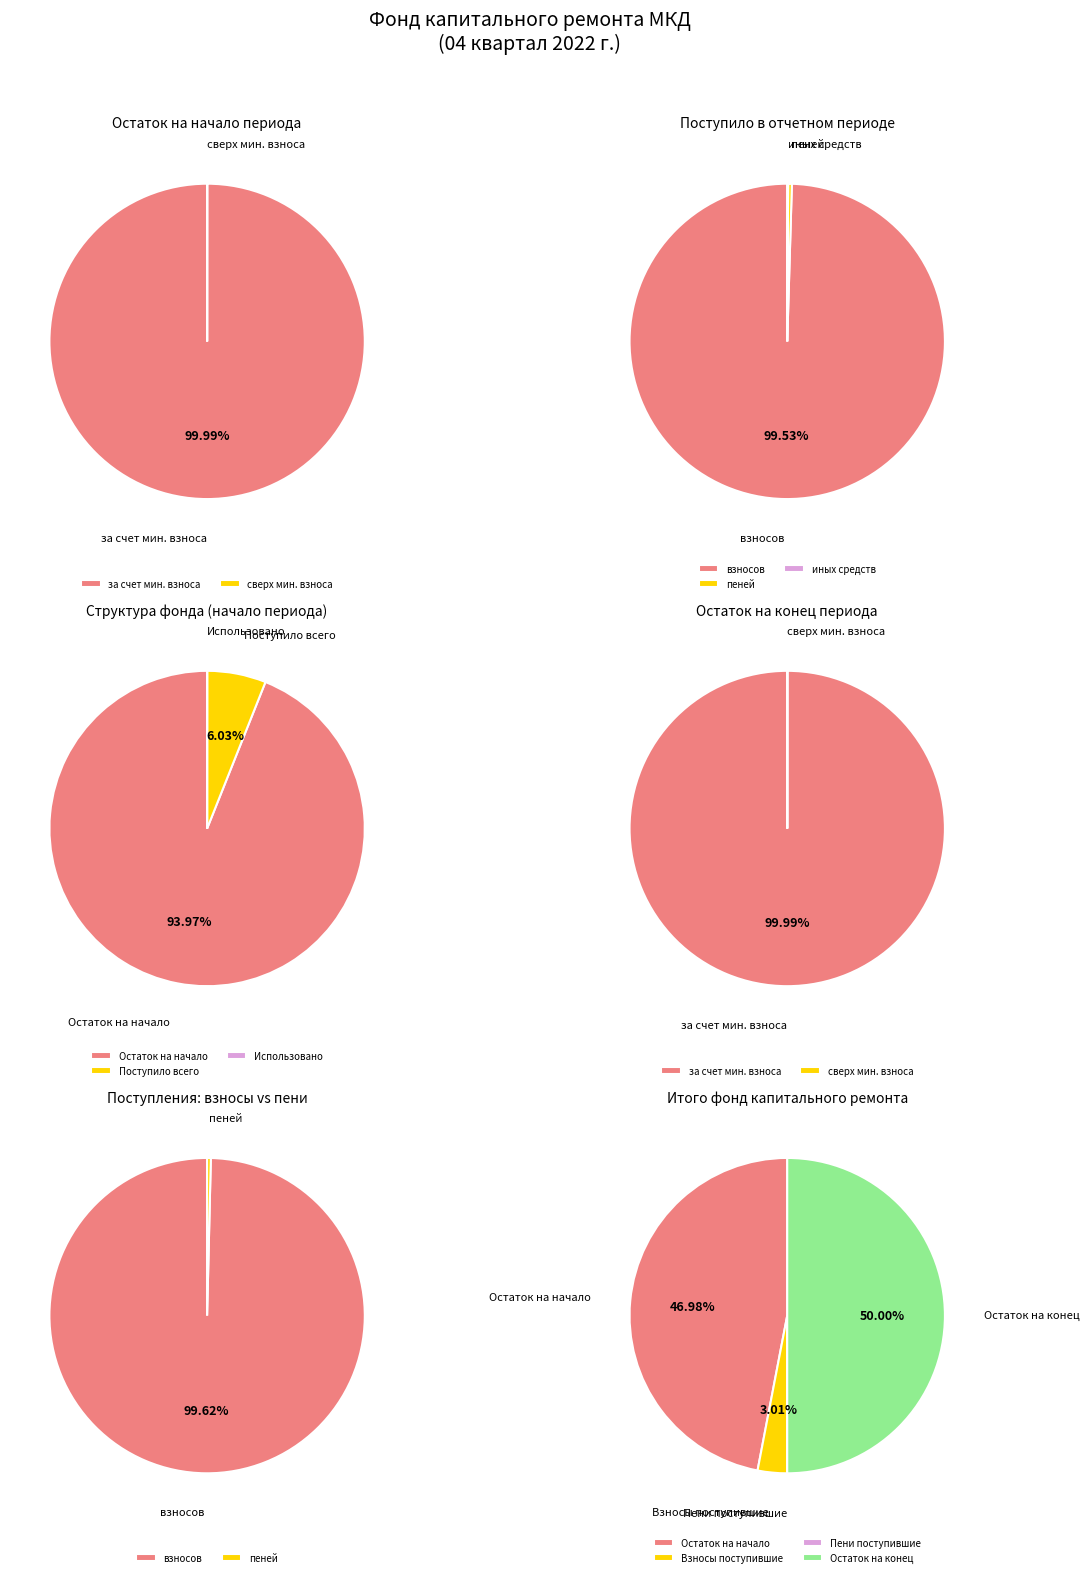

How many segments does this pie chart have?

4